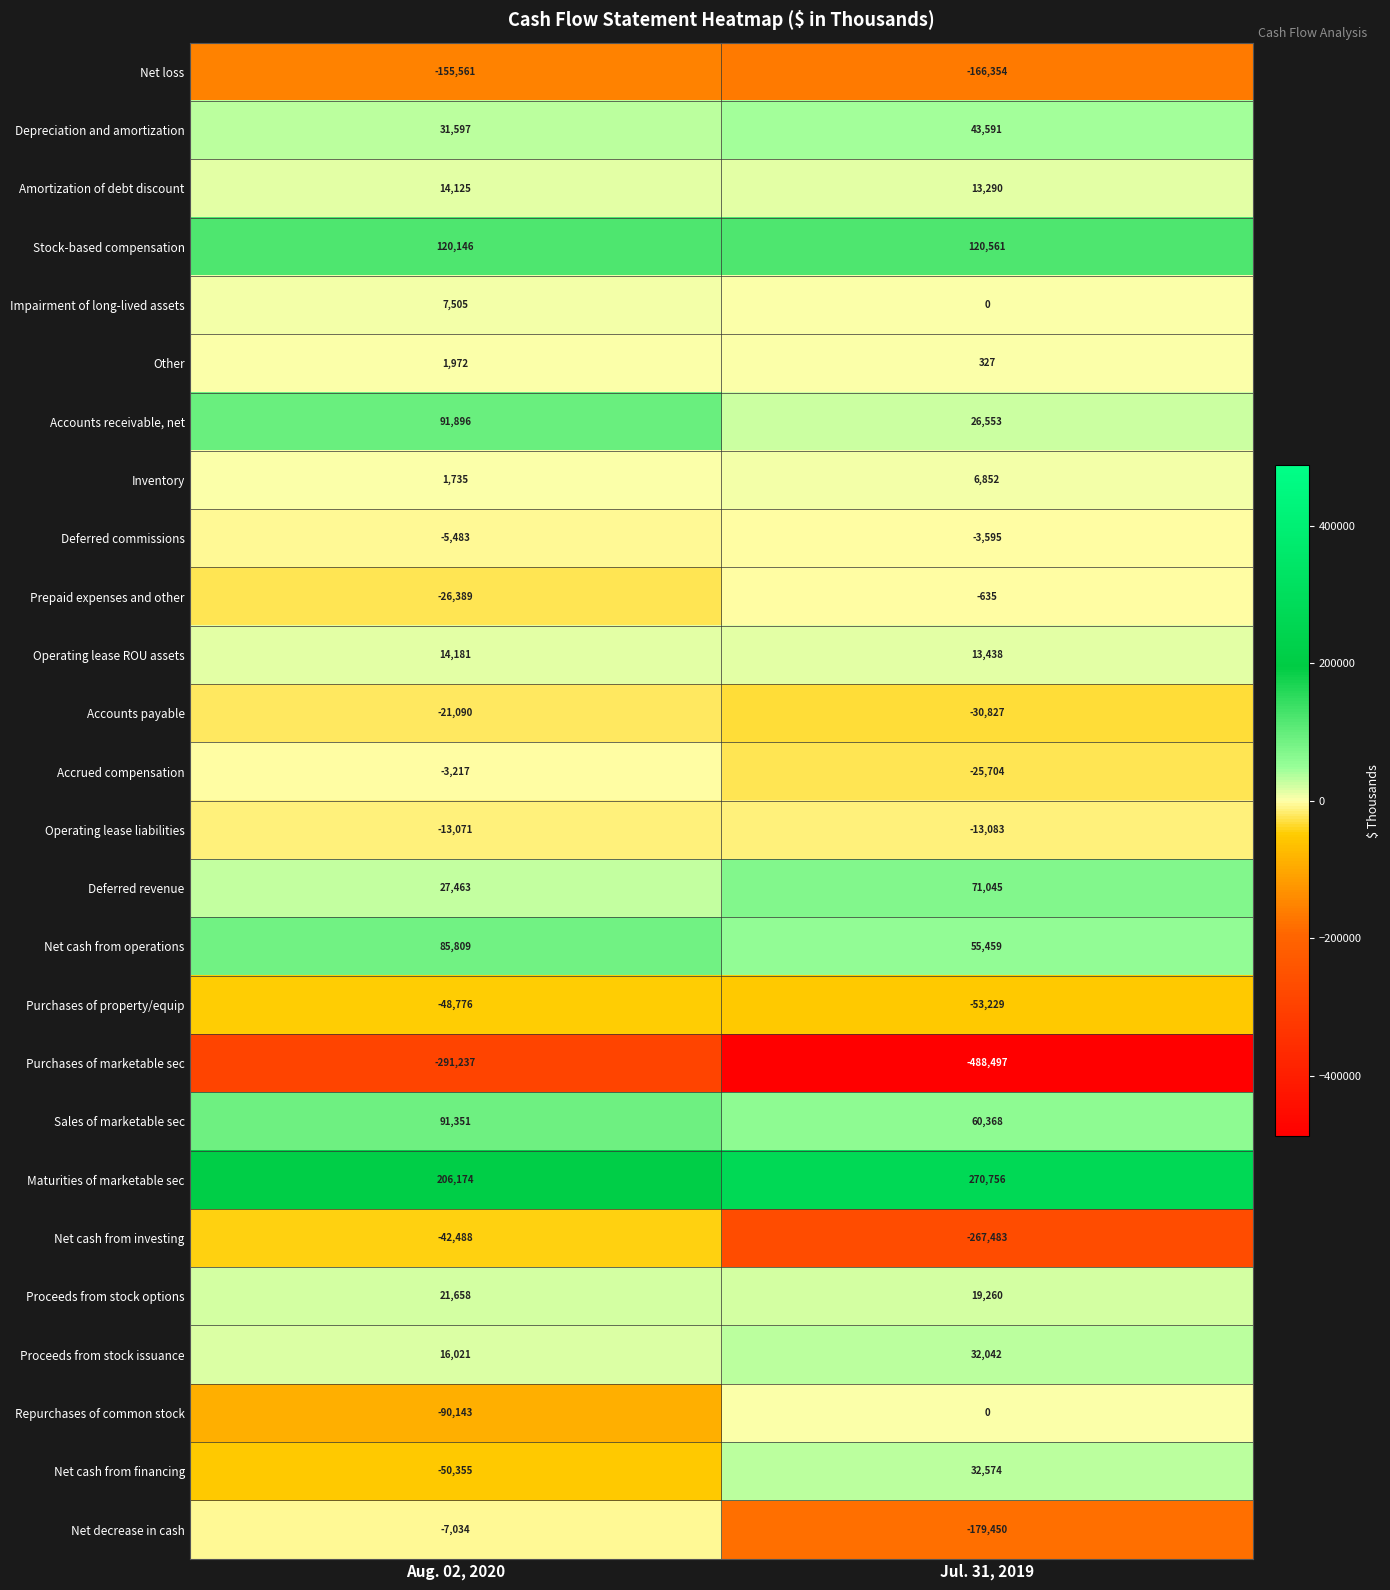

Which label corresponds to the smallest value in the chart?

Jul. 31, 2019